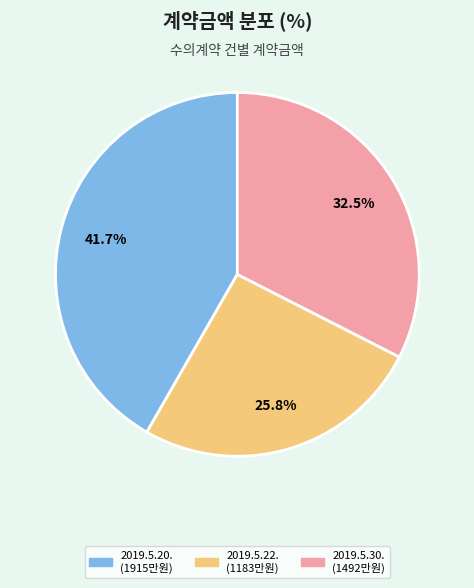

Which category has the smallest portion of the pie?

2019.5.22.